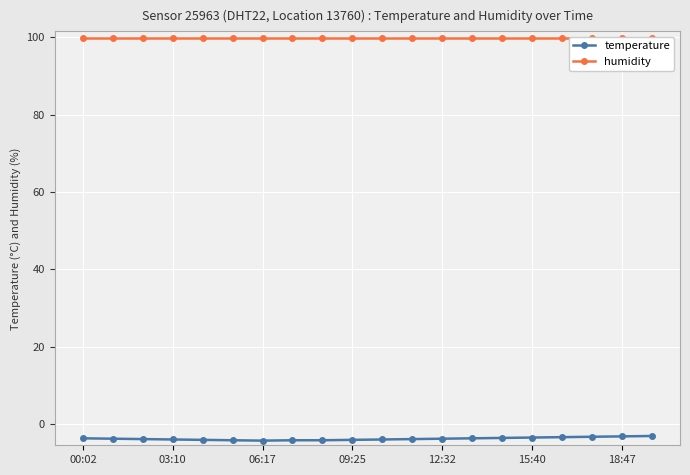

What is the lowest value of the temperature series?

-4.3